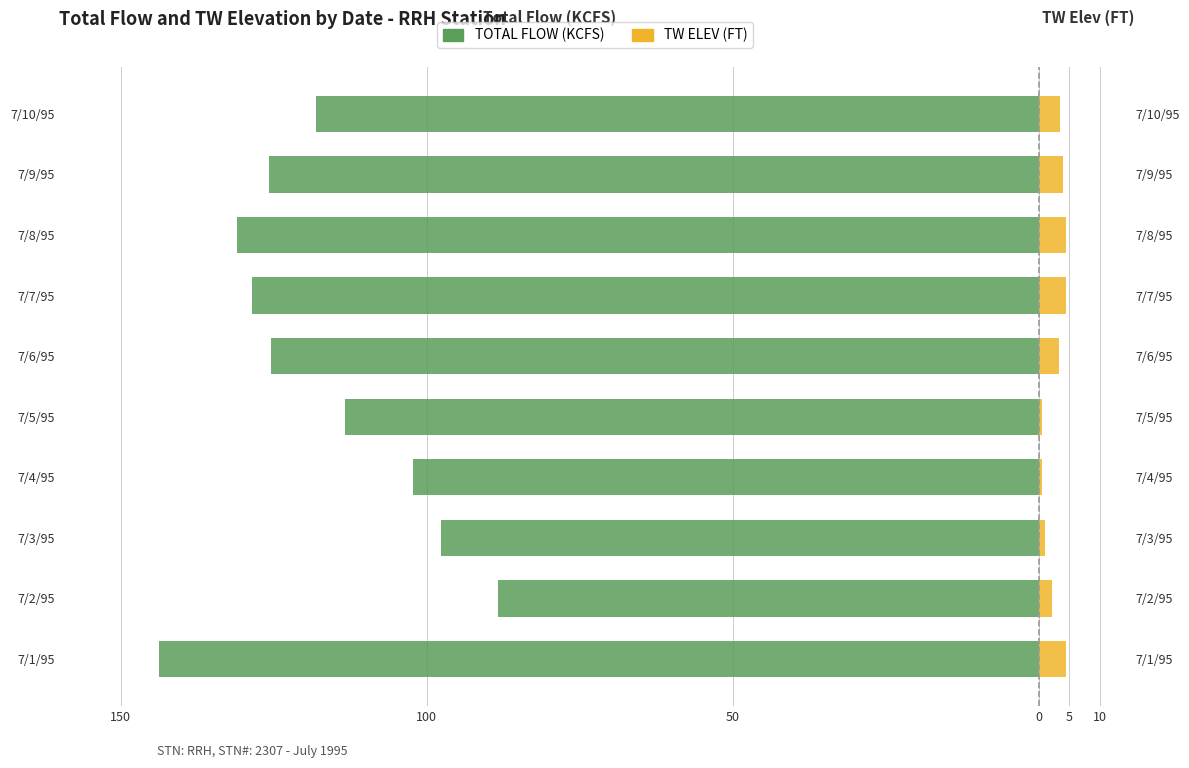

Reading left to right, extract all data points from this chart.

TOTAL FLOW (KCFS): -143.7	-88.3	-97.7	-102.3	-113.3	-125.5	-128.5	-131.0	-125.8	-118.1
TW ELEV (FT): 4.5	2.2	1.0	0.6	0.5	3.3	4.4	4.4	4.0	3.4